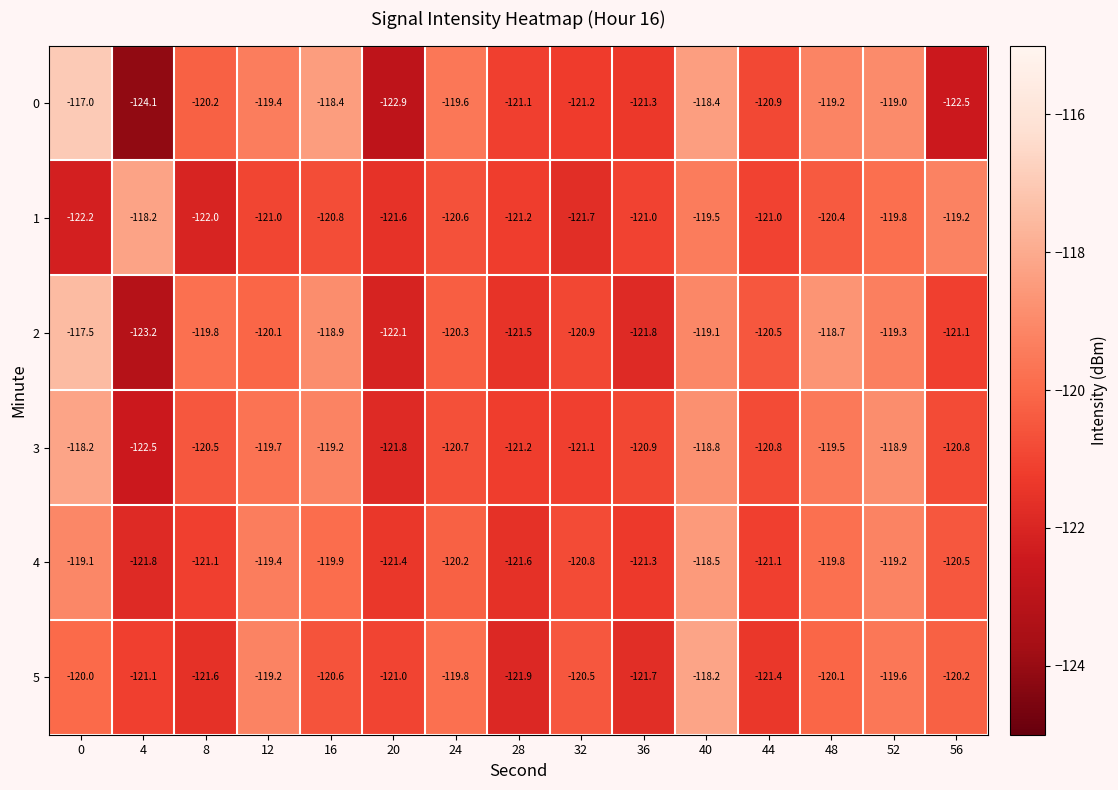

What is the average value of the 4 series?

-120.4